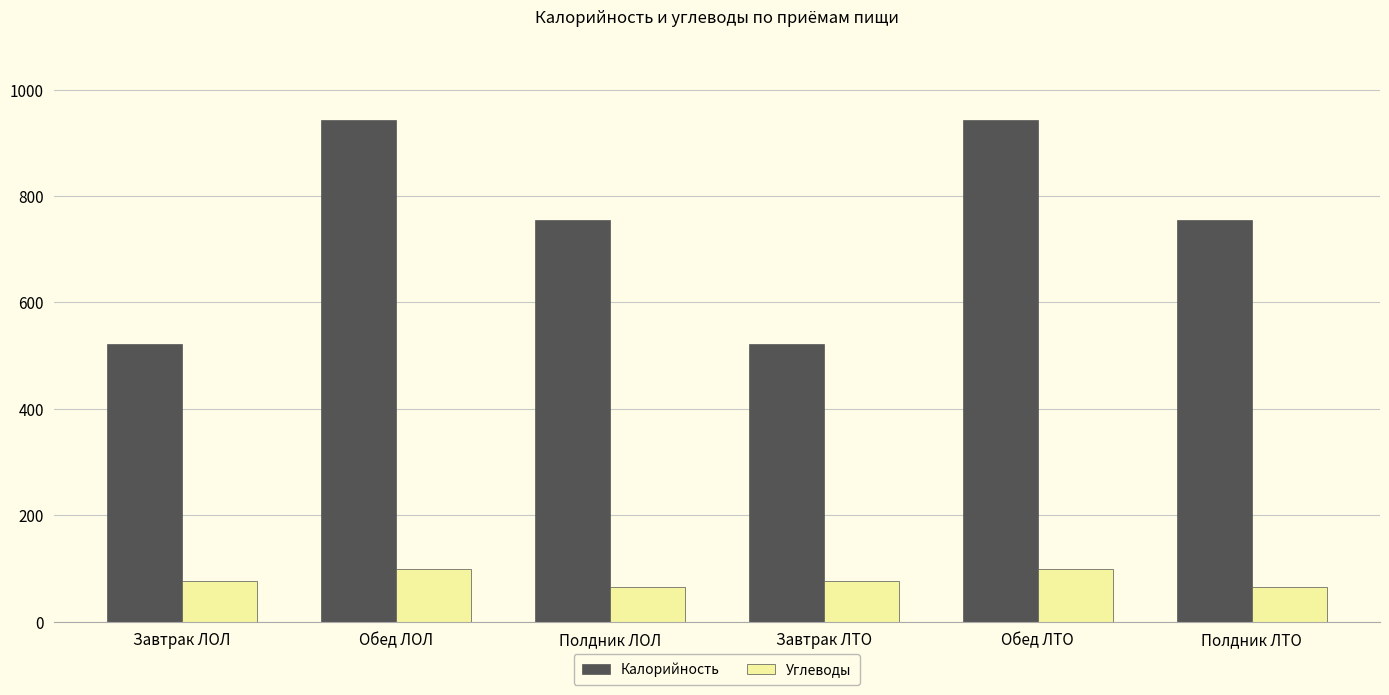

Reading left to right, list all the values displayed in this chart.

Калорийность: 521.9	942.2	754.0	521.9	942.2	754.0
Углеводы: 75.6	99.8	64.8	75.6	99.8	64.8